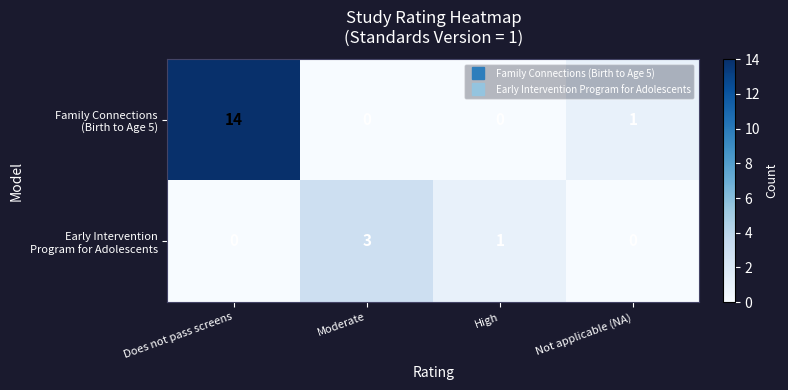

What is the total value across all series at Moderate?

3